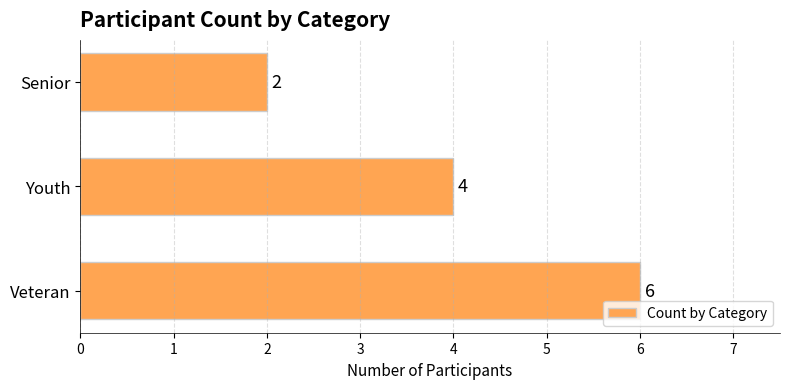

Rank the categories by value from highest to lowest.

Veteran, Youth, Senior